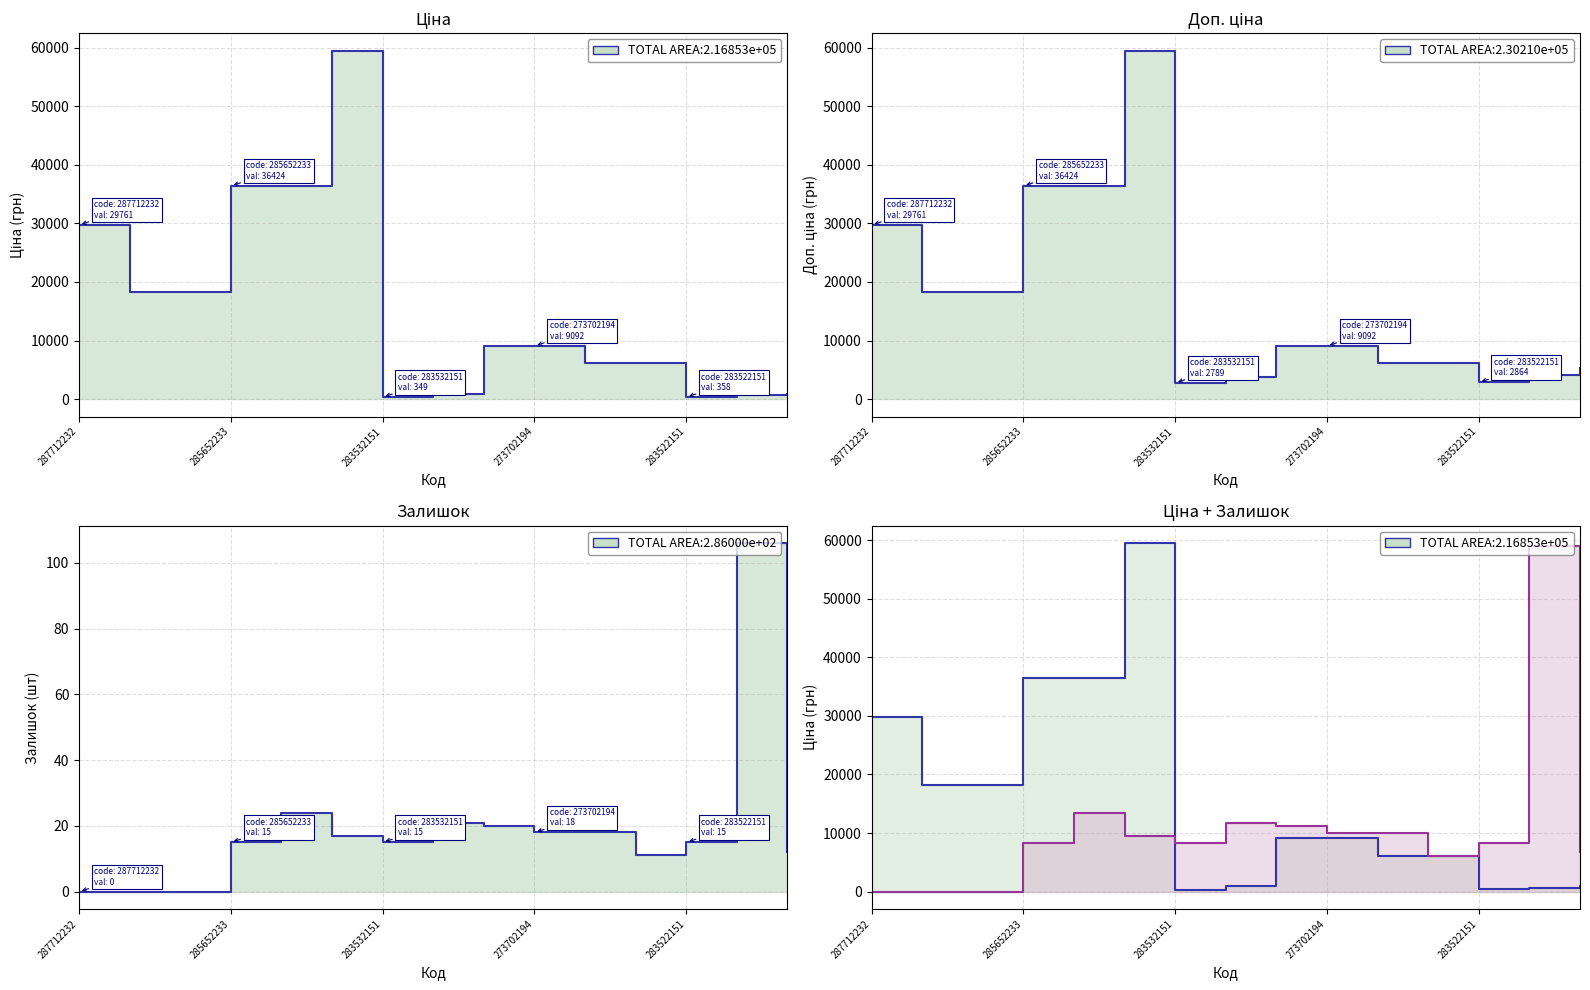

True or false: Залишок and Ціна cross at least once.

False